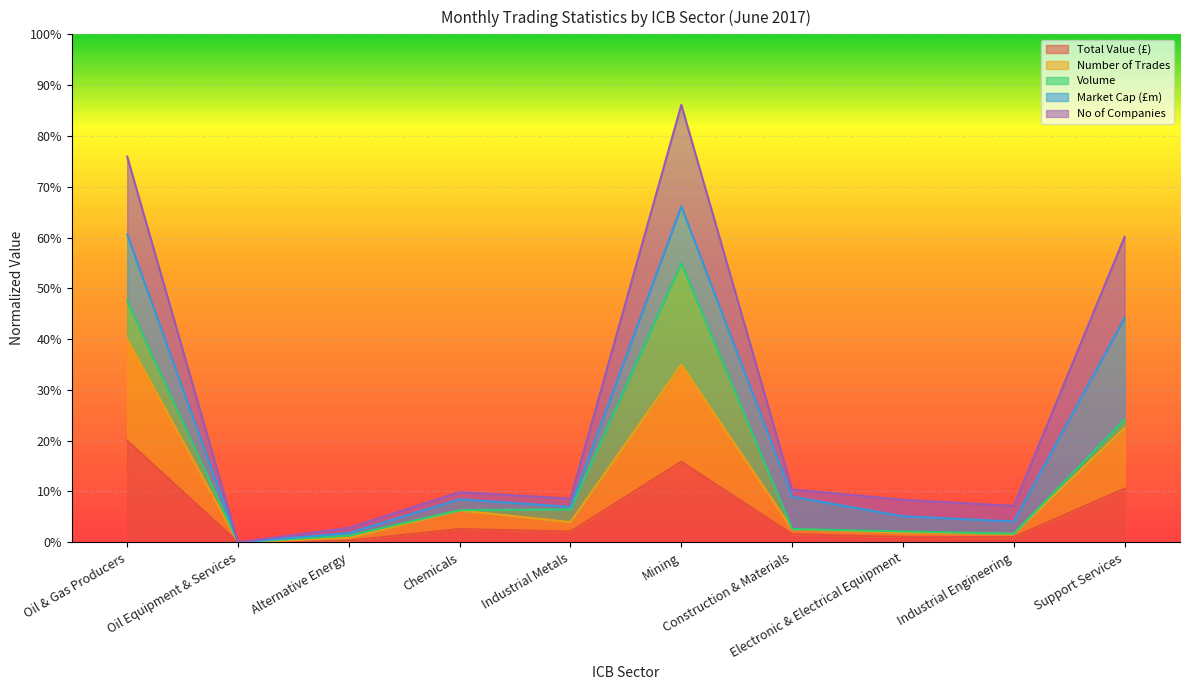

What are all the series names shown in the legend?

Total Value (£), Number of Trades, Volume, Market Cap (£m), No of Companies